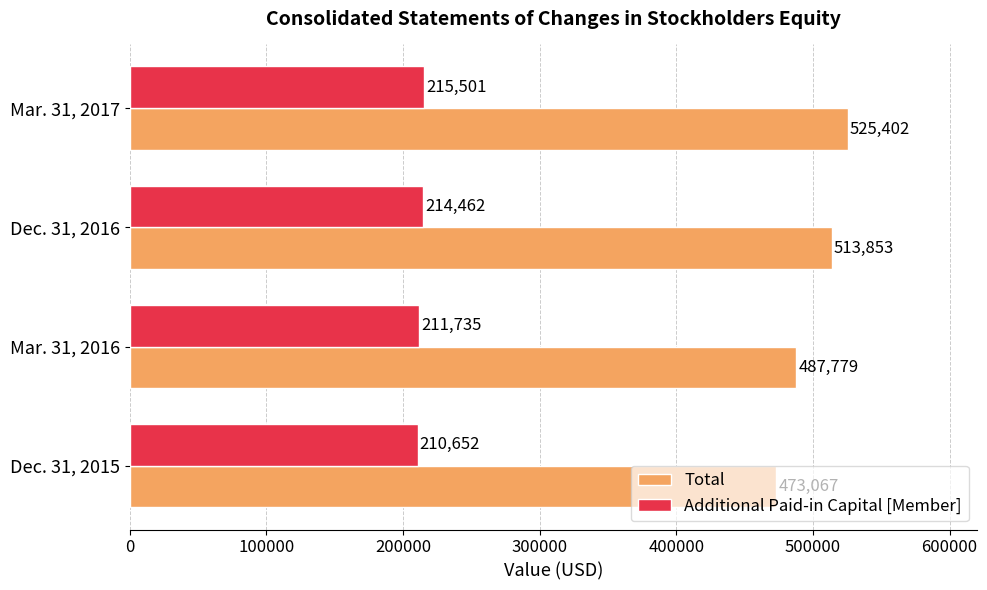

Rank the series by their maximum value, from highest to lowest.

Total, Additional Paid-in Capital [Member]